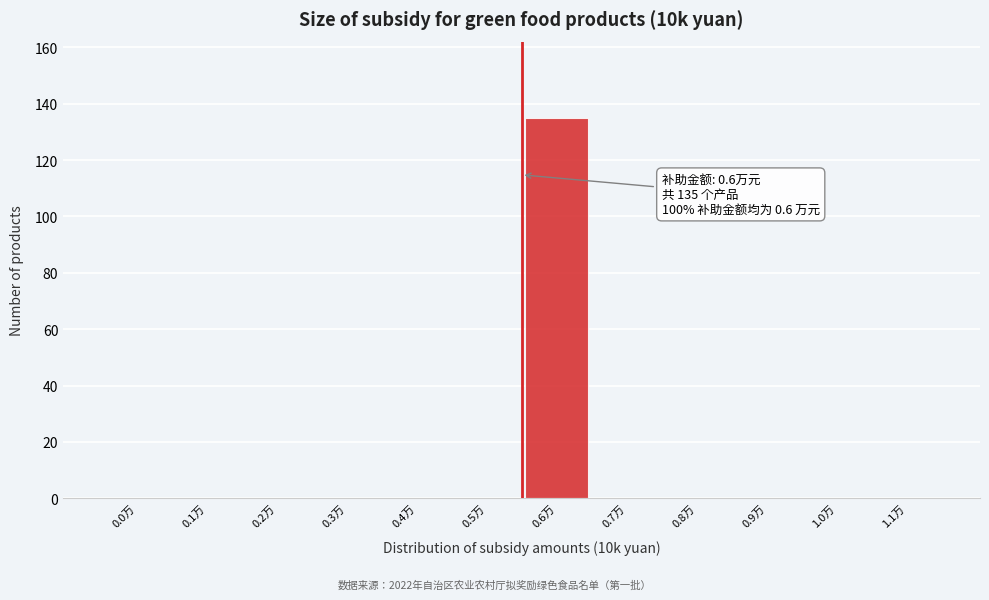

Reading right to left, what are all the values shown in this chart?

1.1万=0	1.0万=0	0.9万=0	0.8万=0	0.7万=0	0.6万=135	0.5万=0	0.4万=0	0.3万=0	0.2万=0	0.1万=0	0.0万=0